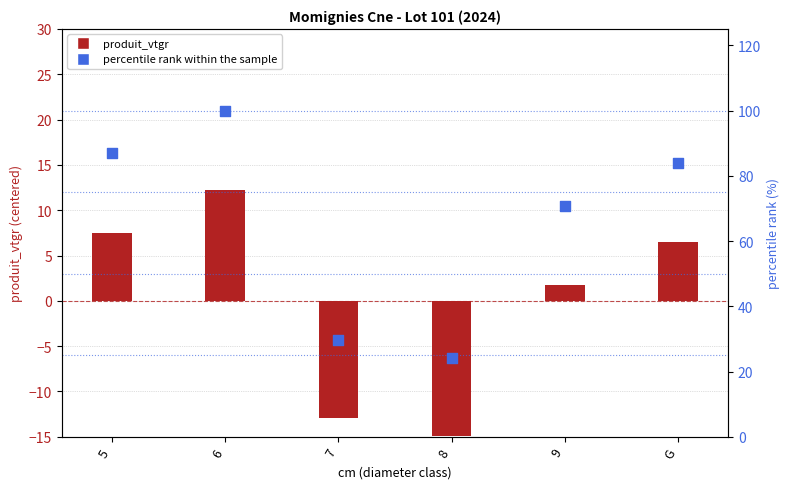

At which category is the sum across all series the highest?

6